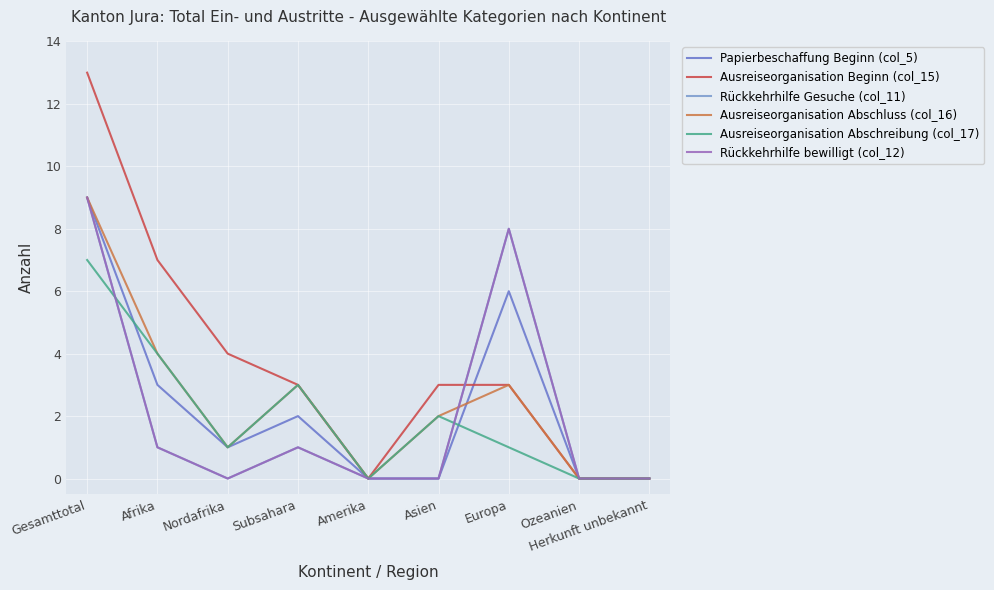

What is the difference between the maximum and second lowest values in the Rückkehrhilfe bewilligt (col_12) series?

9